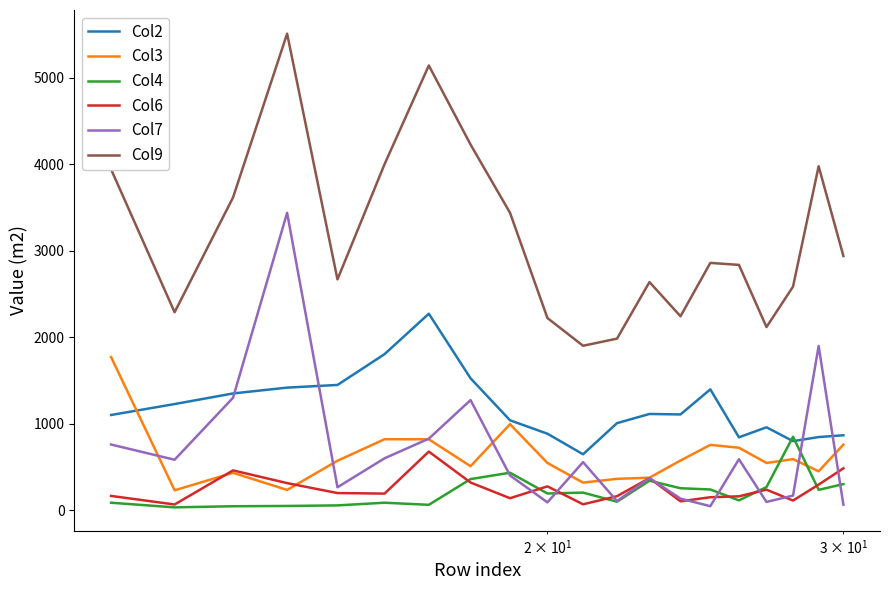

What is the maximum value shown in the chart?

5510.9